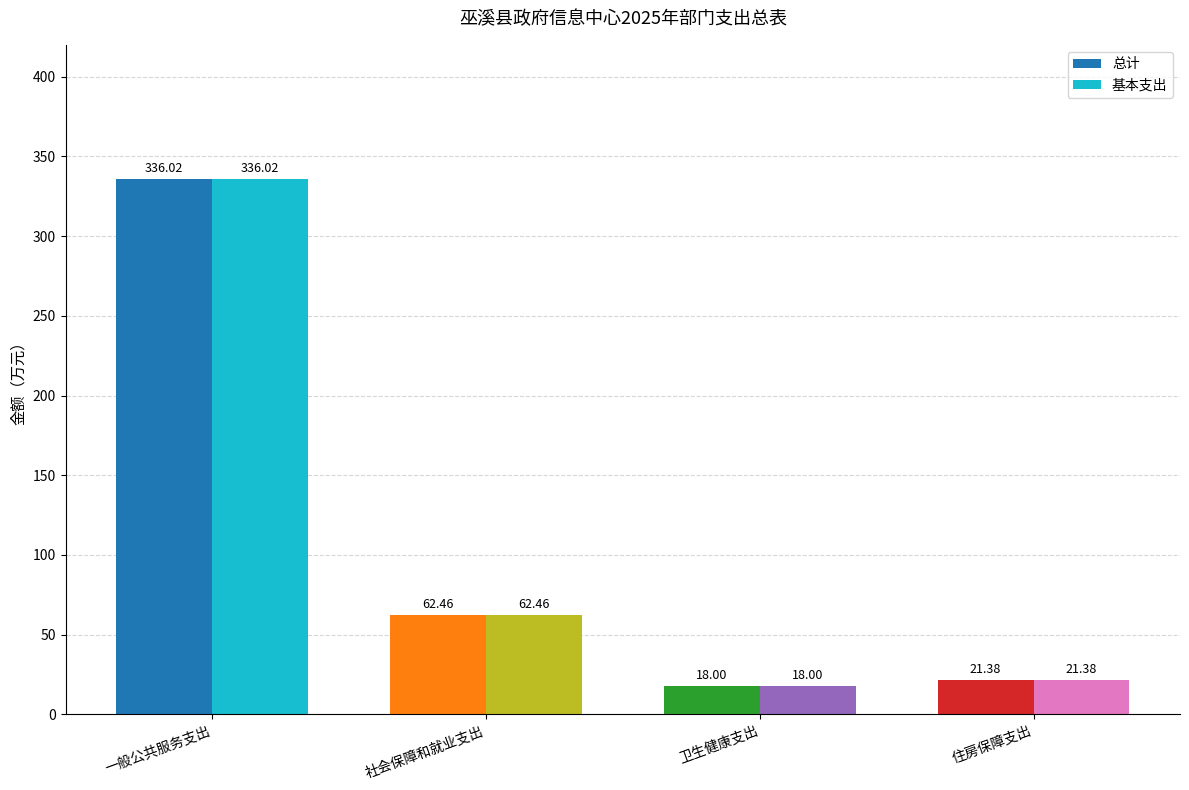

How many values in the 总计 series exceed 62?

2